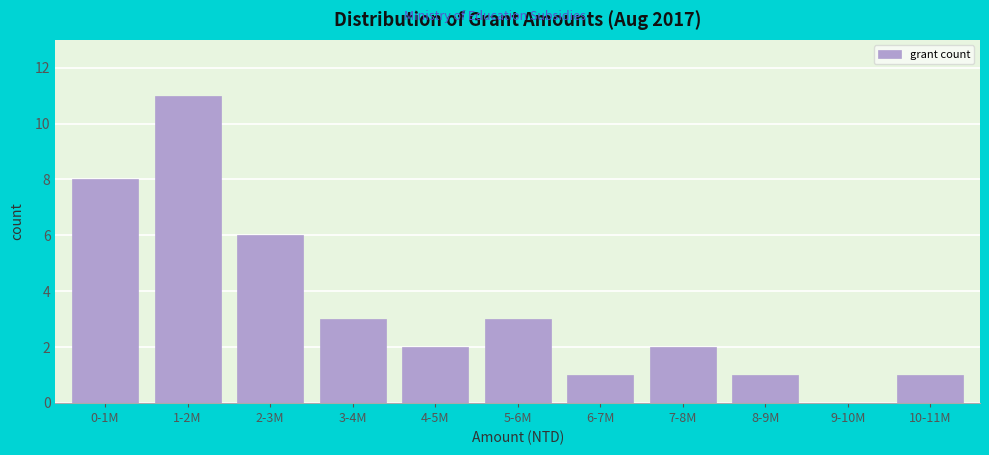

Reading left to right, extract all data points from this chart.

0-1M=8	1-2M=11	2-3M=6	3-4M=3	4-5M=2	5-6M=3	6-7M=1	7-8M=2	8-9M=1	9-10M=0	10-11M=1